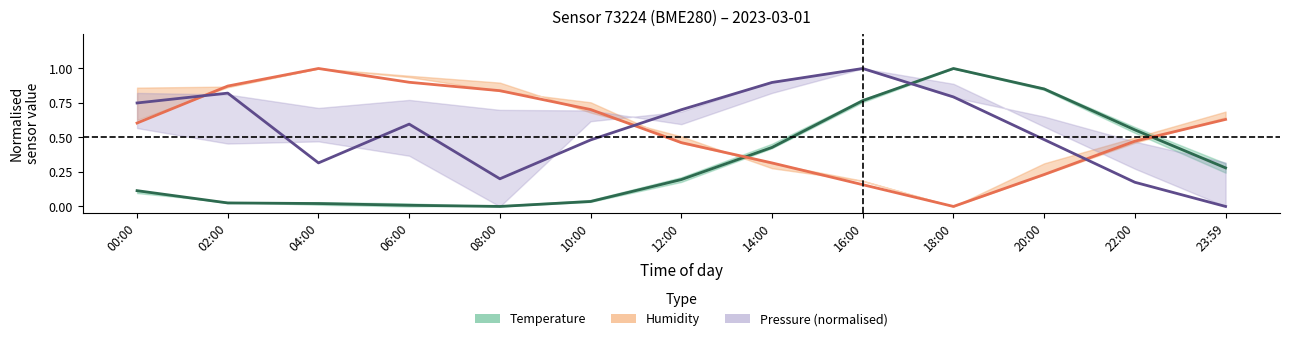

At 20:00, list the series in order from smallest to largest.

humidity (mid), pressure (mid), temperature (mid)